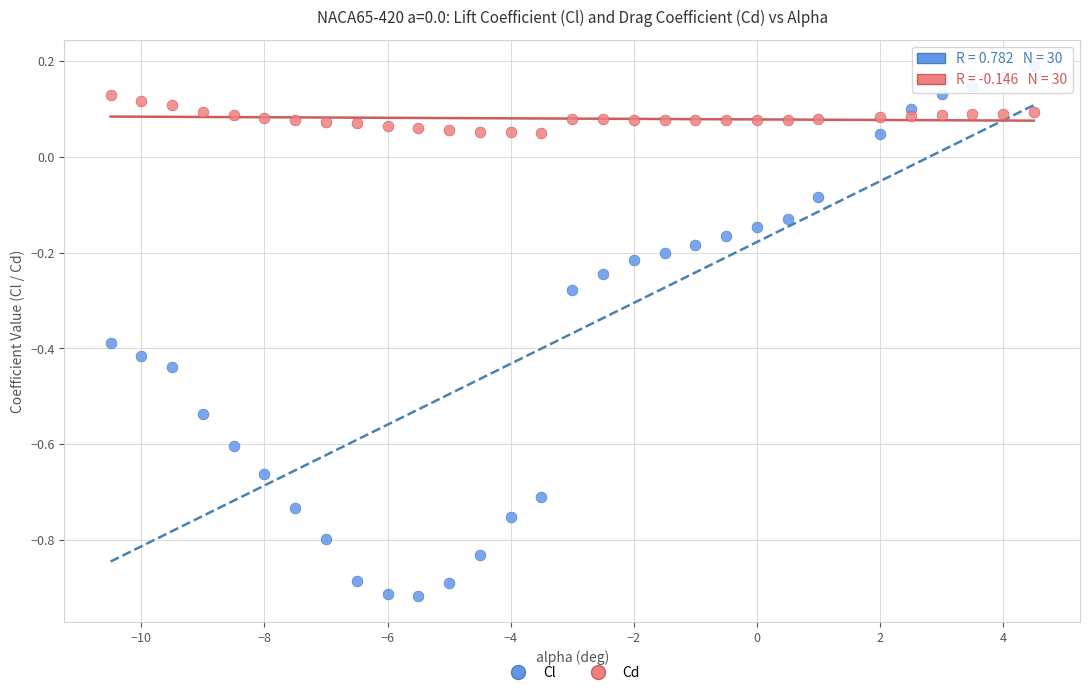

Which series contains the lowest Y value?

Cl